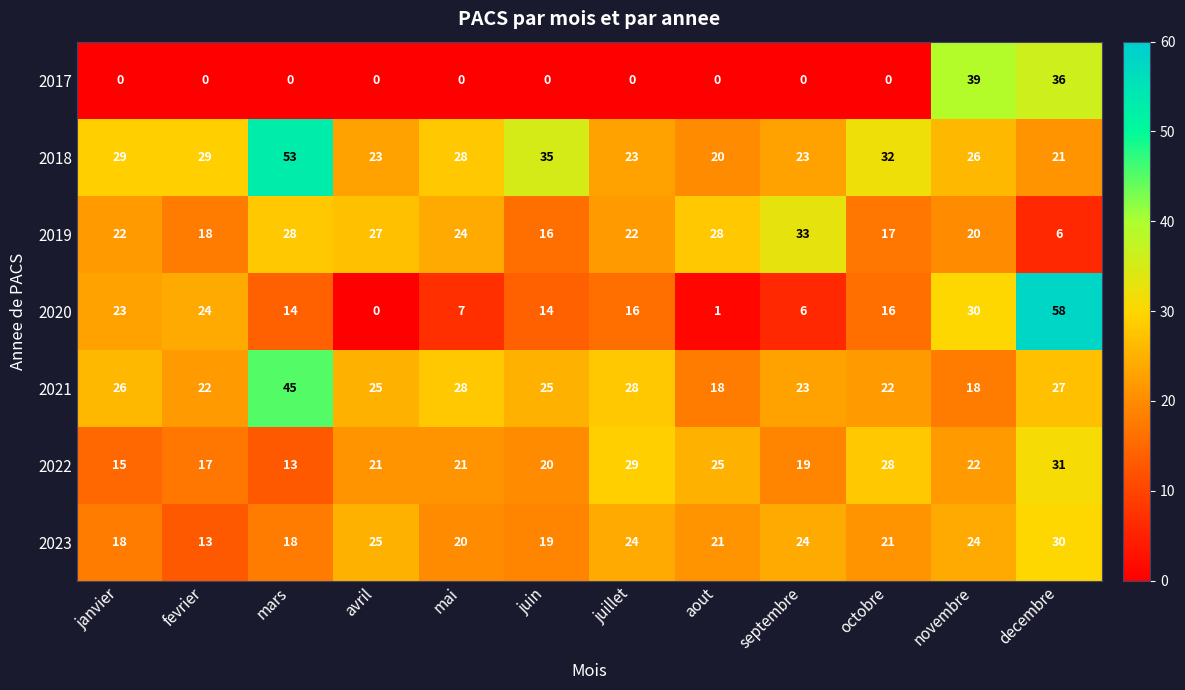

Which category has the lowest value in the 2018 series?

aout